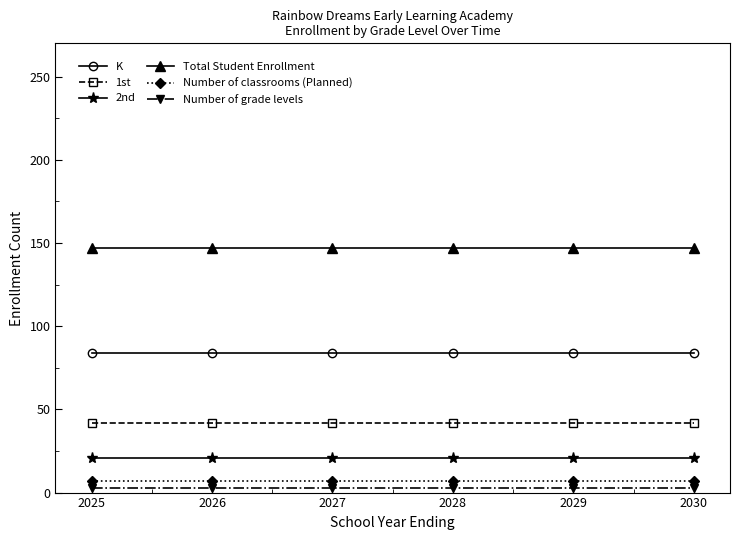

The value of 2nd at 2027 is 10. True or false?

False